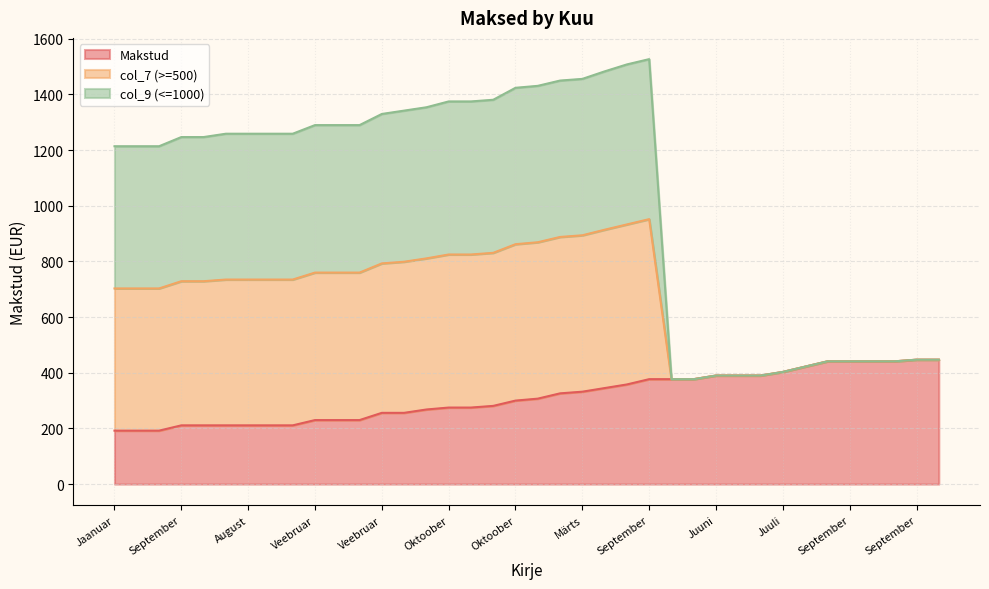

What is the difference between the highest and lowest values at September?

1036